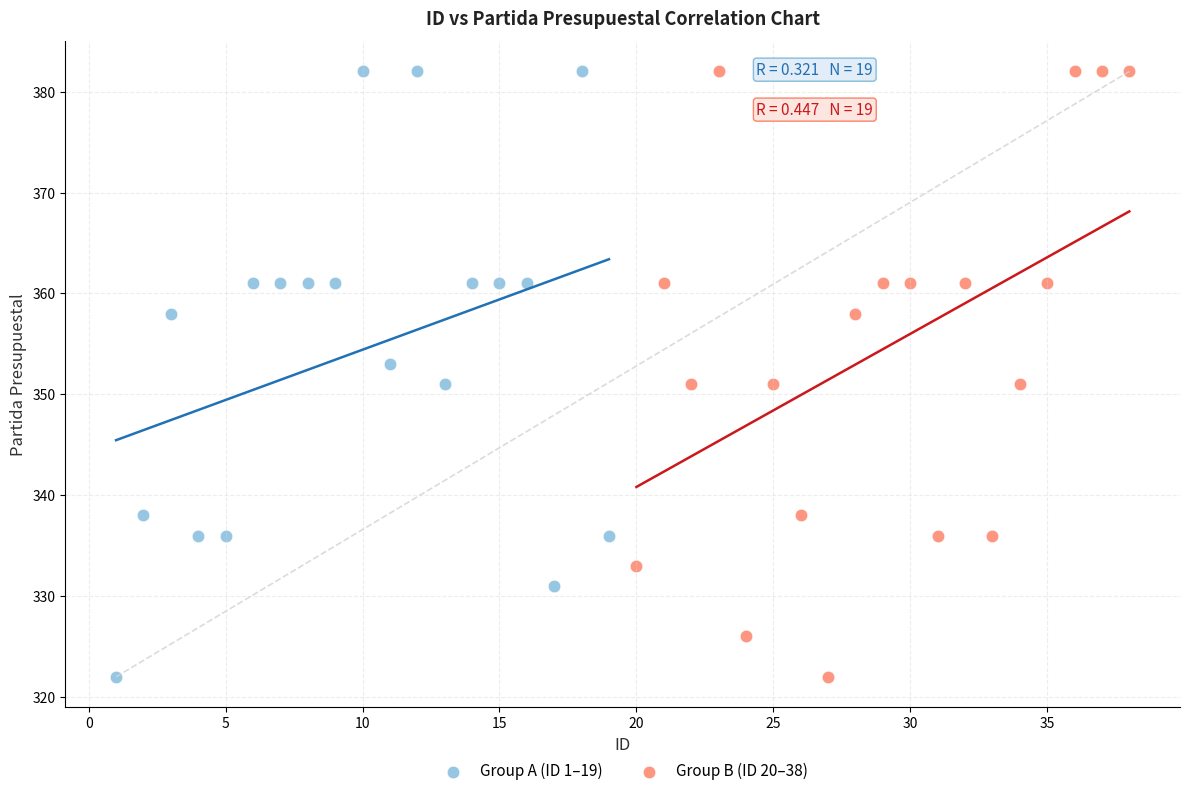

What are all the series names shown in the legend?

Group A (ID 1–19), Group B (ID 20–38)